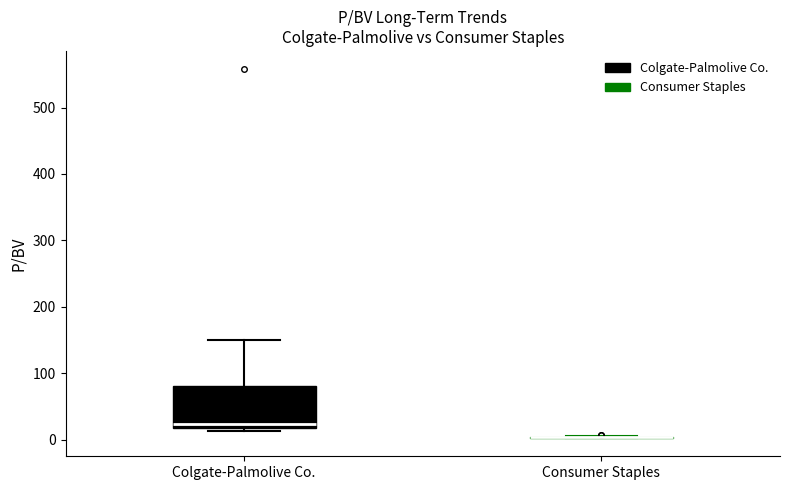

Reading left to right, read every box against the y-axis: the position of its median line, the range the box covers, and the ends of its whiskers. The values are not printed on the chart, so give them approximately, as read against the axis.

Colgate-Palmolive Co.: median 20 (just above the box's lower edge), box 20 to 80, whiskers 10 to 150
Consumer Staples: box collapsed to a line at 0, whiskers 0 to 10